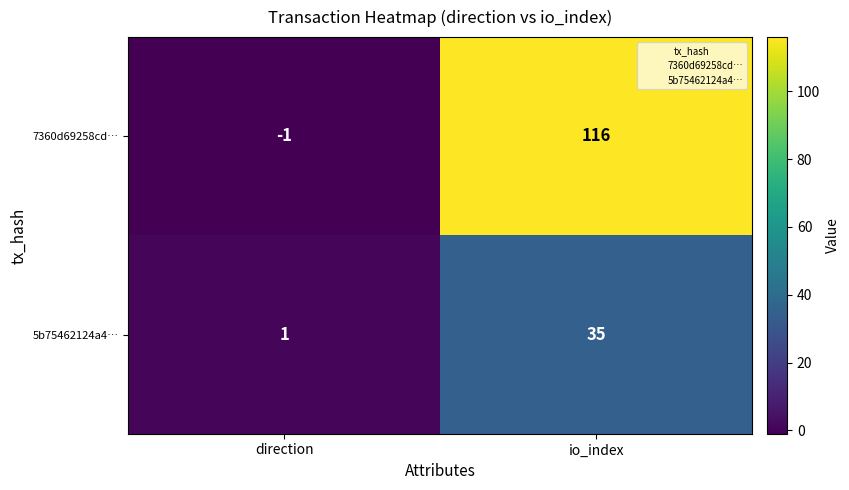

What is the maximum value for 5b75462124a4…?

35